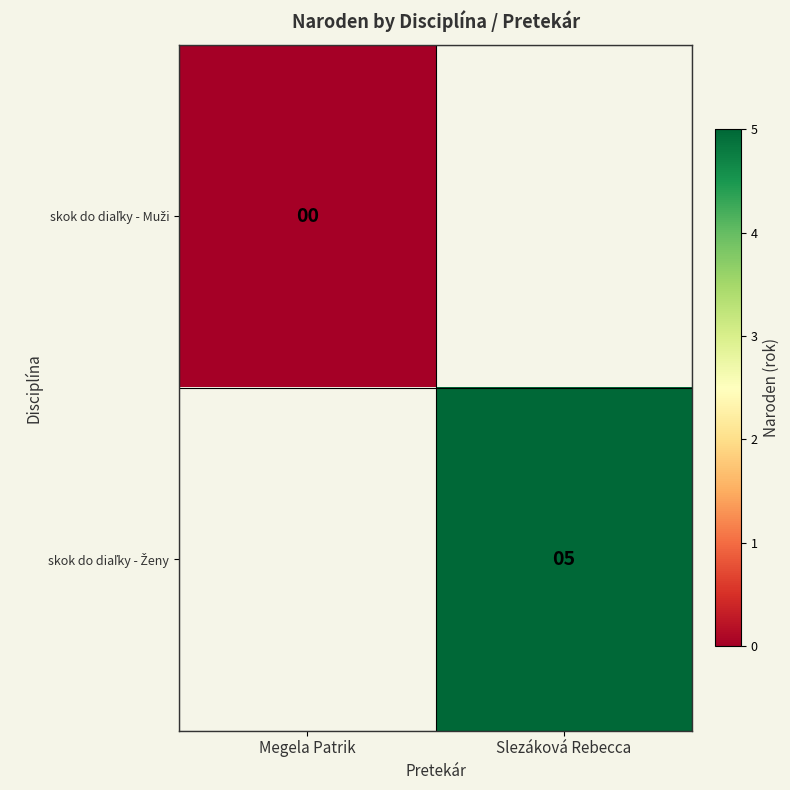

Is the value of skok do diaľky - Muži at Slezáková Rebecca greater than the value of skok do diaľky - Ženy at Slezáková Rebecca?

No